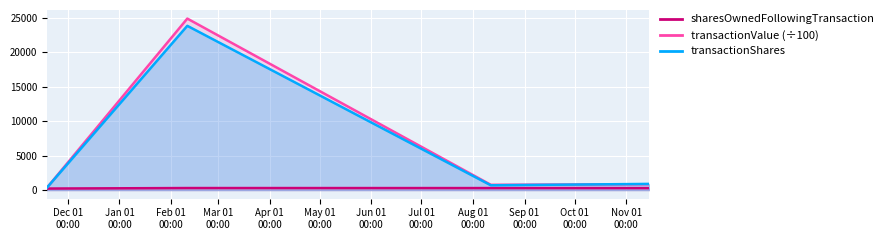

What are all the series names shown in the legend?

transactionShares, transactionValue, sharesOwnedFollowingTransaction